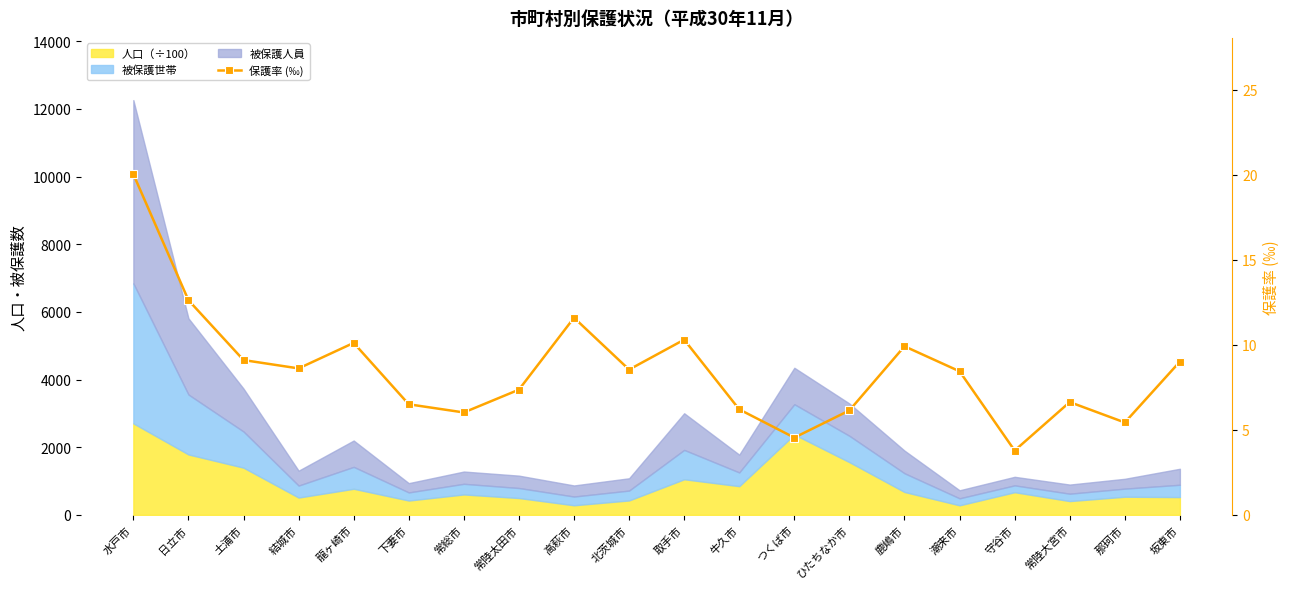

Reading left to right, what are all the values shown in this chart?

水戸市=20.0	日立市=12.6	土浦市=9.1	結城市=8.6	龍ヶ崎市=10.1	下妻市=6.5	常総市=6.0	常陸太田市=7.4	高萩市=11.6	北茨城市=8.5	取手市=10.3	牛久市=6.2	つくば市=4.5	ひたちなか市=6.1	鹿嶋市=9.9	潮来市=8.4	守谷市=3.8	常陸大宮市=6.6	那珂市=5.4	坂東市=9.0